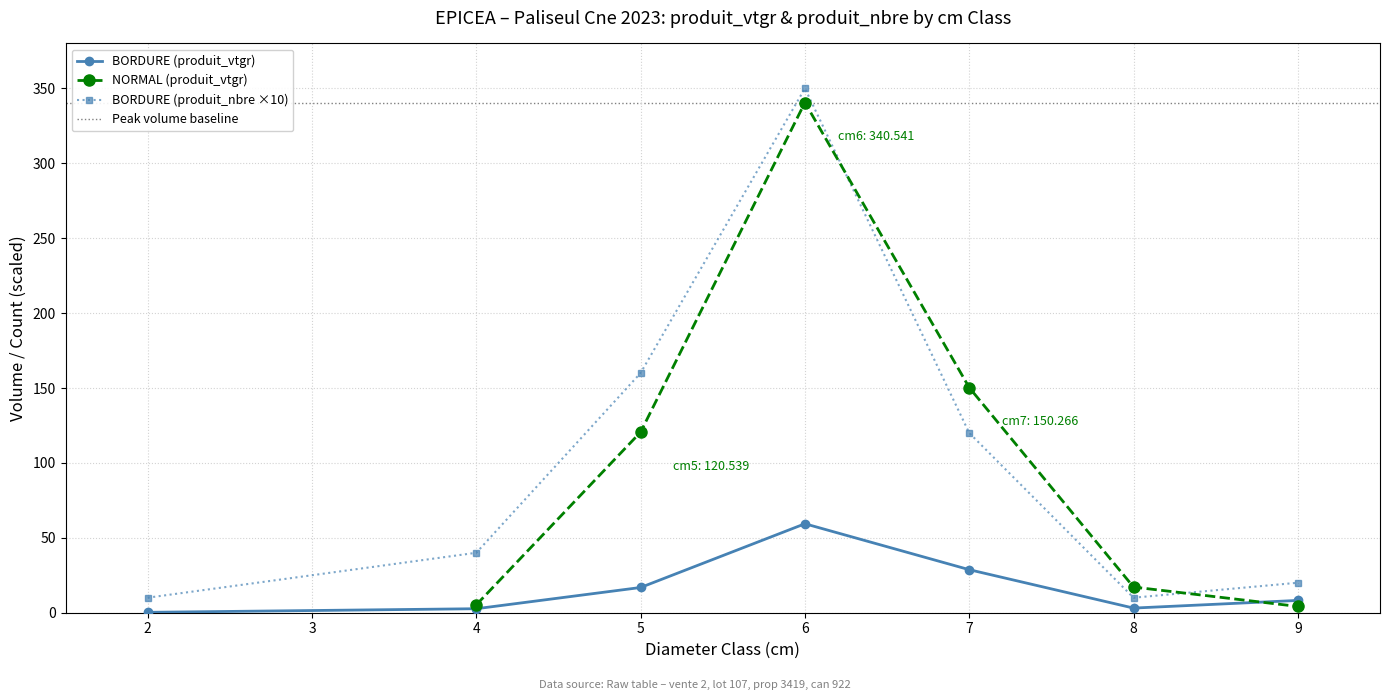

How many points are higher than both their immediate neighbors (excluding endpoints)?

1